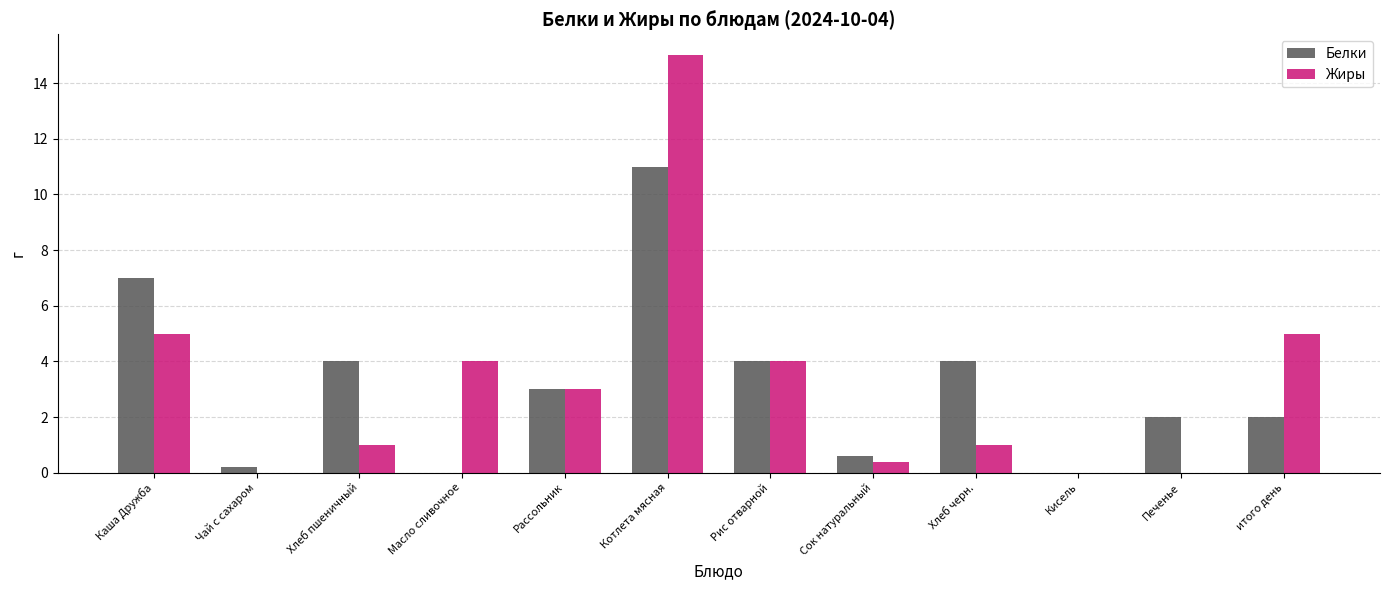

What is the sum of all Жиры values?

38.4